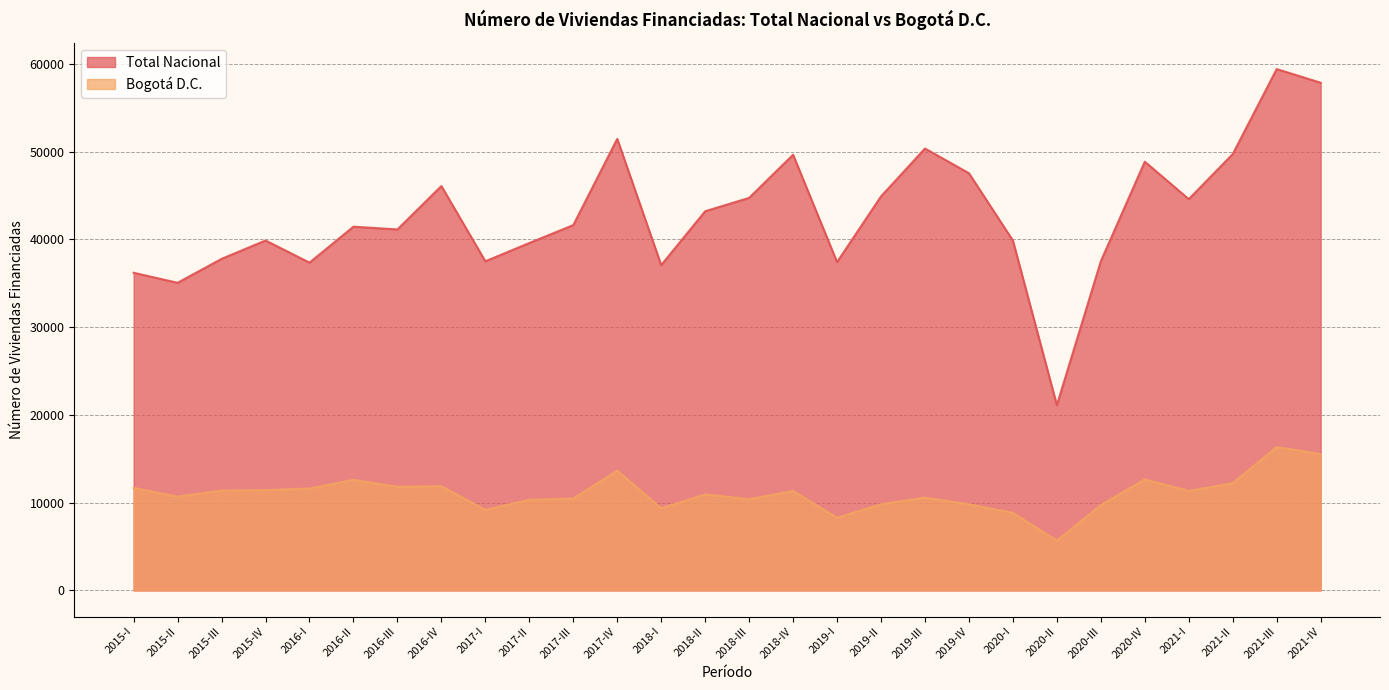

How many data points in Total Nacional are less than 41620?

14